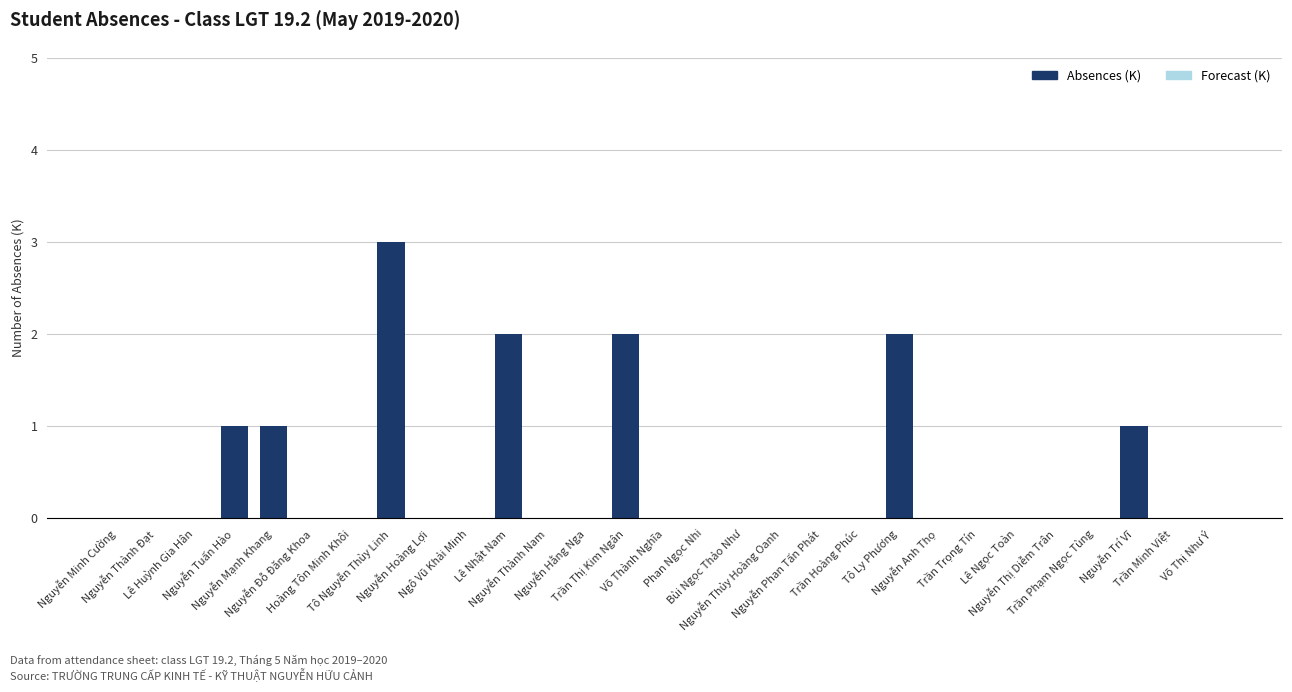

What is the maximum value shown in the chart?

3